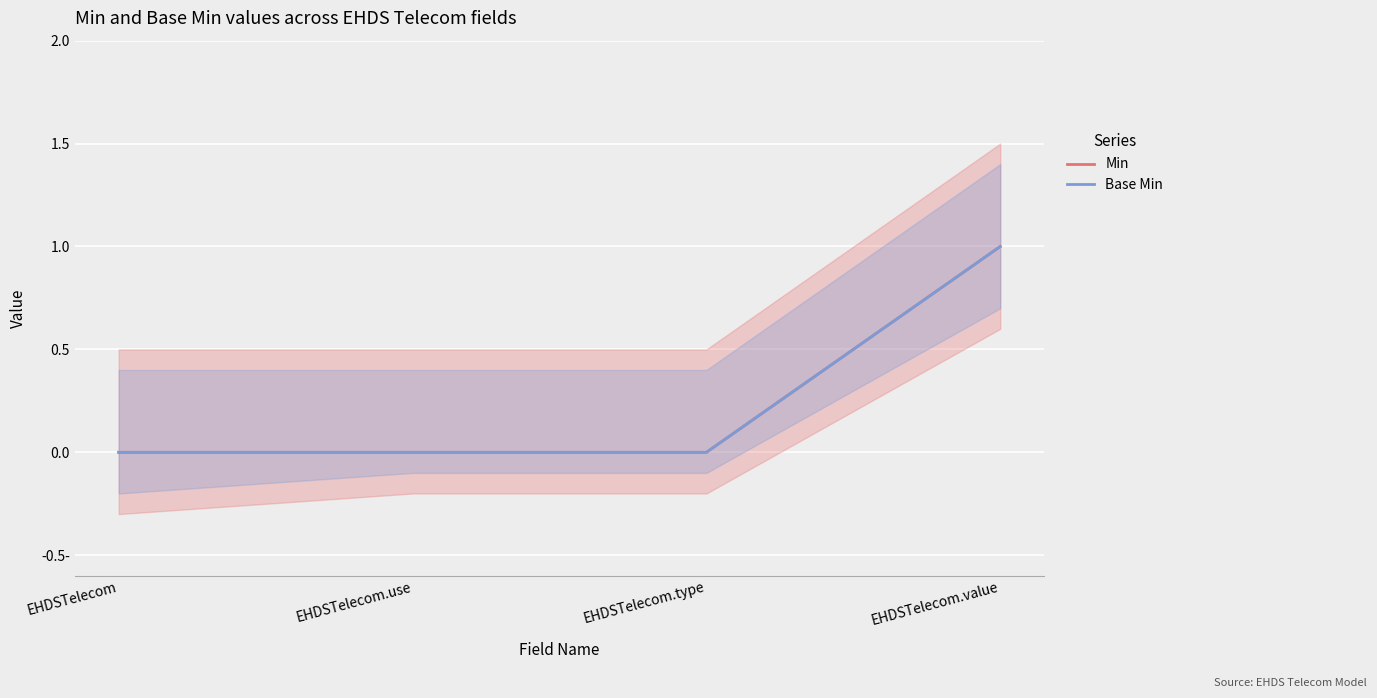

How many categories are shown in the chart?

4